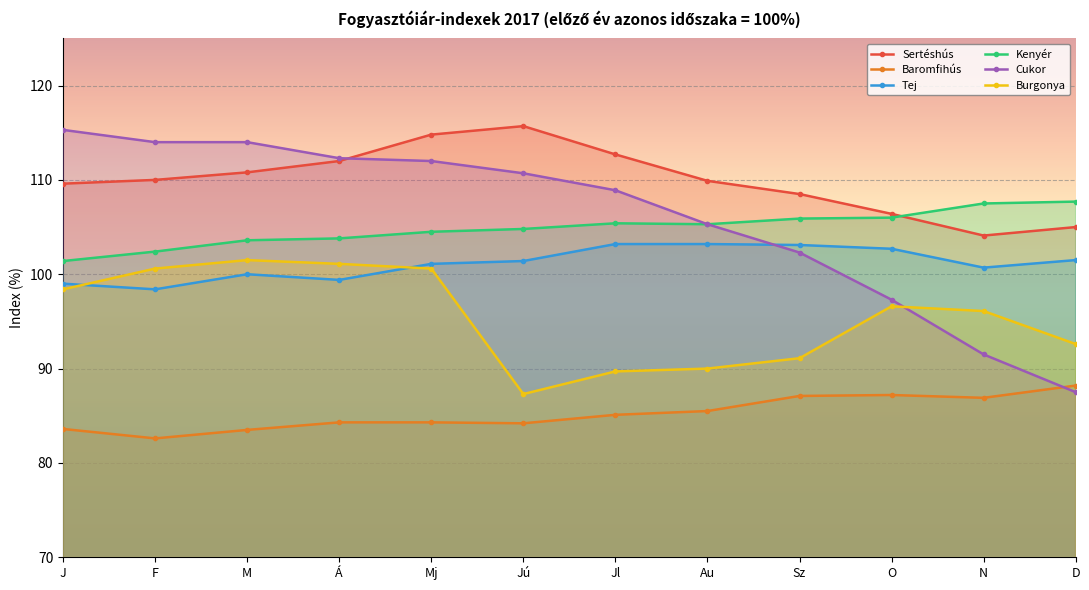

True or false: Cukor and Tej intersect in this chart.

True